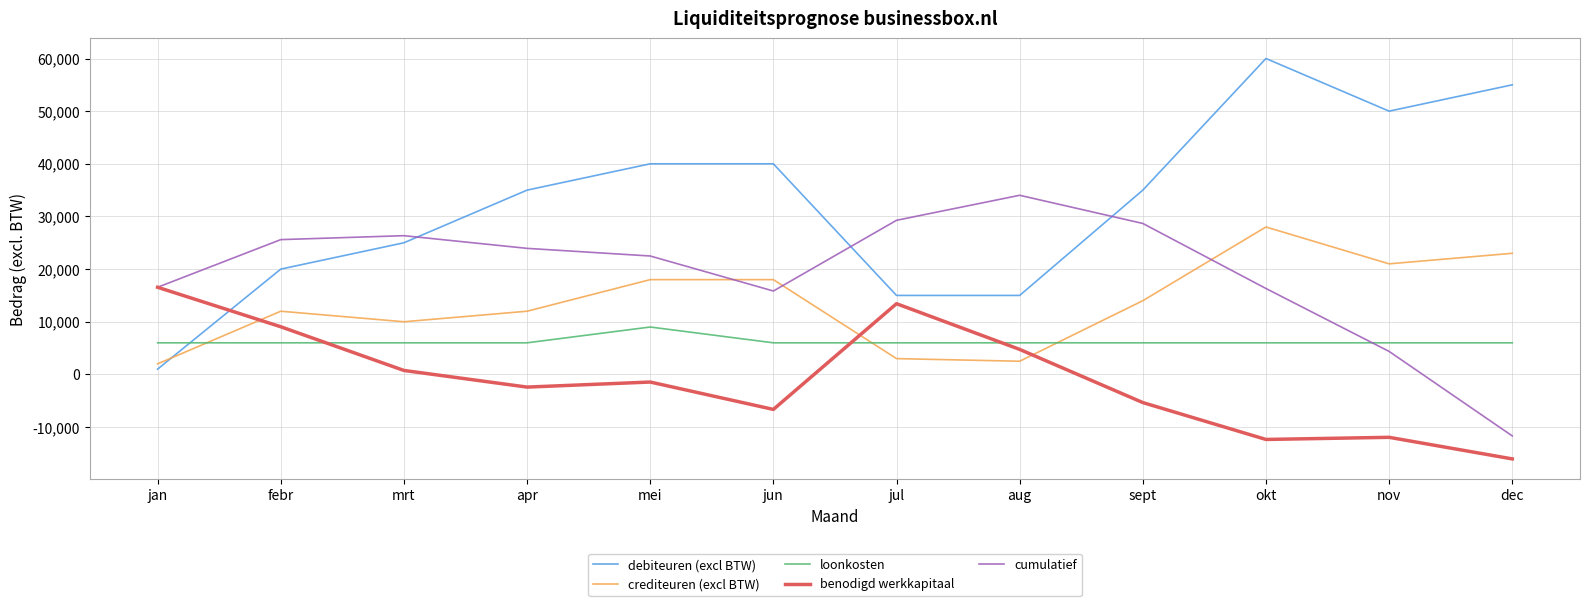

What are all the series names shown in the legend?

debiteuren (excl BTW), crediteuren (excl BTW), loonkosten, benodigd werkkapitaal, cumulatief